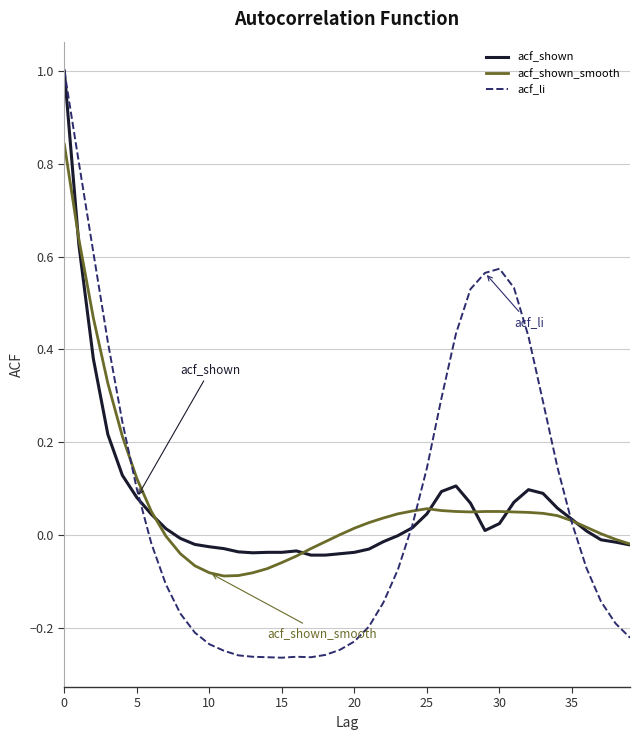

Which series has the largest range (max minus min)?

acf_li